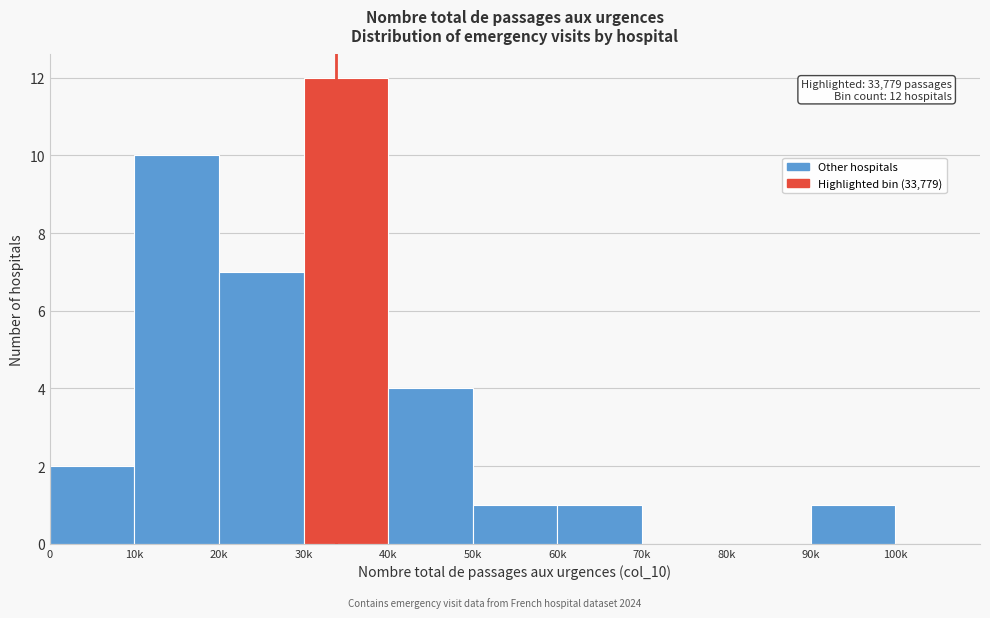

Reading right to left, what are all the values shown in this chart?

90k=1	80k=0	70k=0	60k=1	50k=1	40k=4	30k=12	20k=7	10k=10	0=2